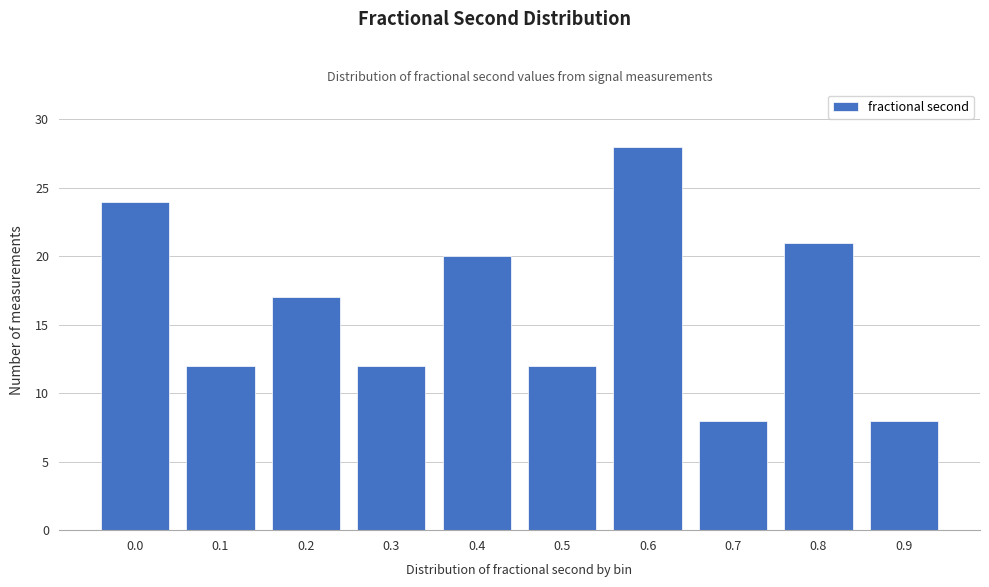

Reading left to right, what are all the values shown in this chart?

24	12	17	12	20	12	28	8	21	8